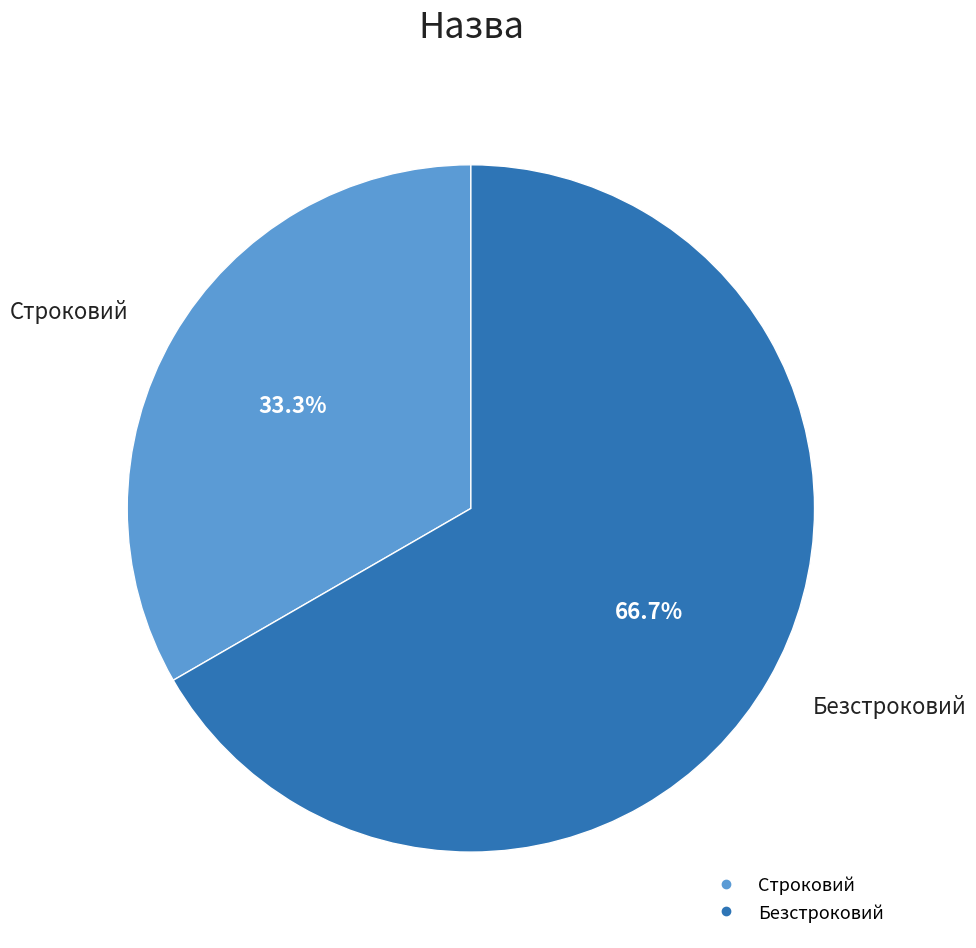

What percentage is the Безстроковий slice, to the nearest percent?

67%